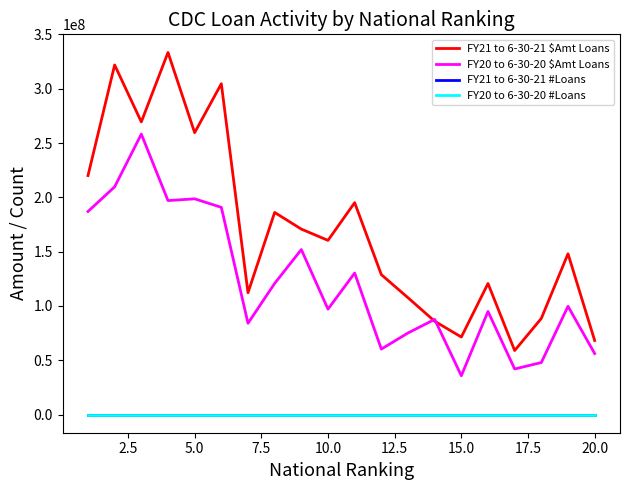

At how many categories does at least one series exceed 135650684?

11